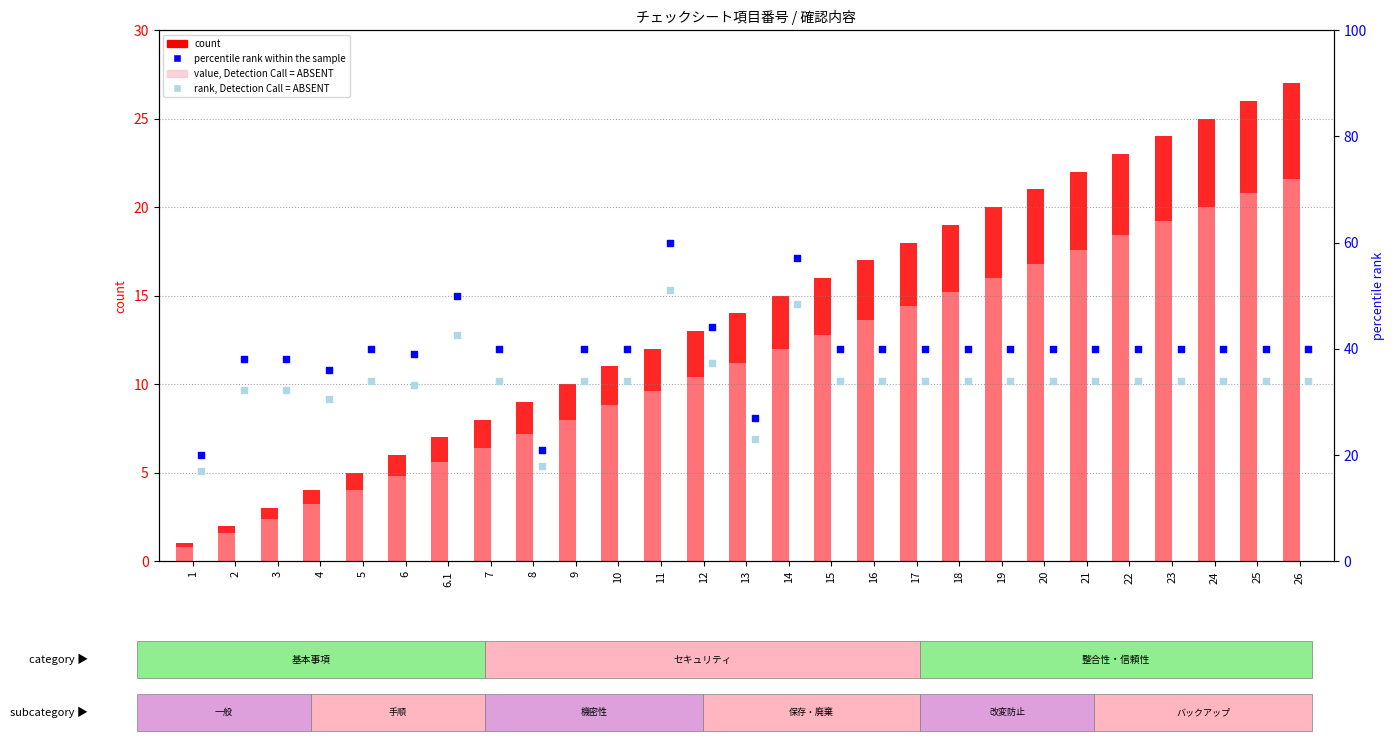

Which series has the largest total across all categories?

percentile rank within the sample